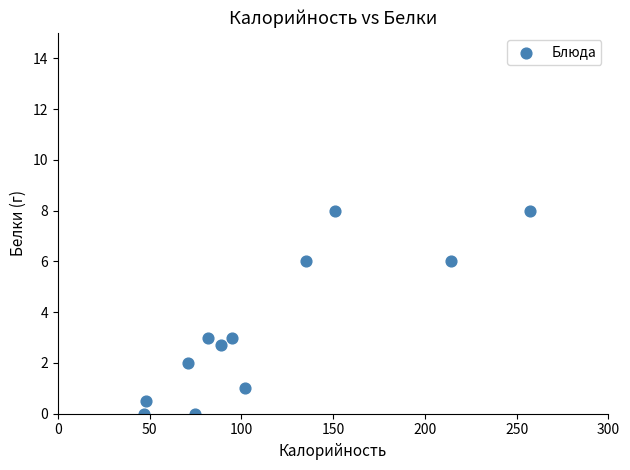

What is the range of Y values (max minus min)?

8.0